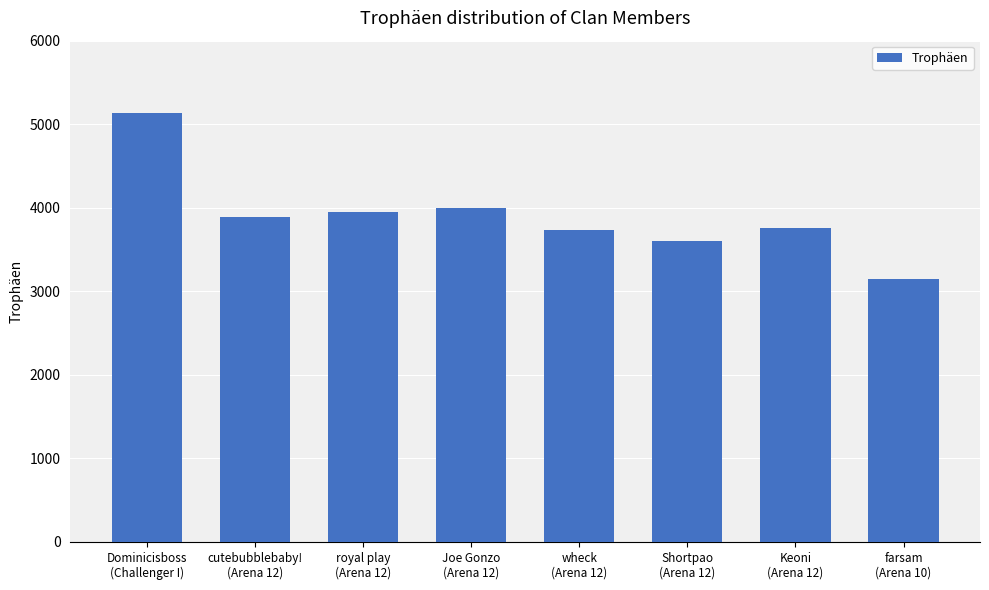

True or false: the data shows 1598 at royal play
(Arena 12).

False